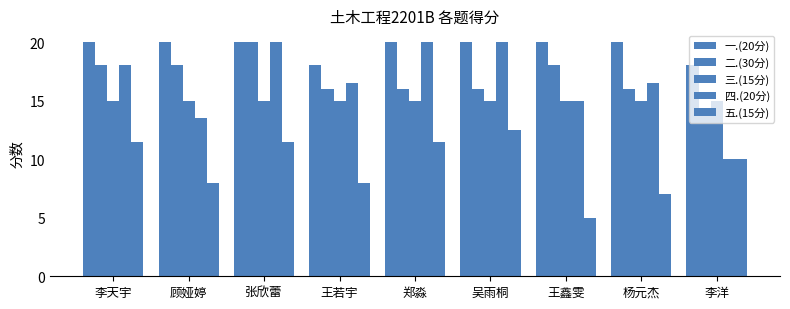

How many bars are there in total?

45